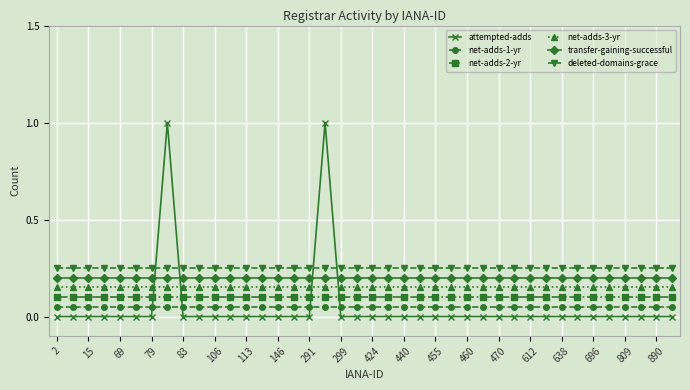

Which series has the largest range (max minus min)?

attempted-adds